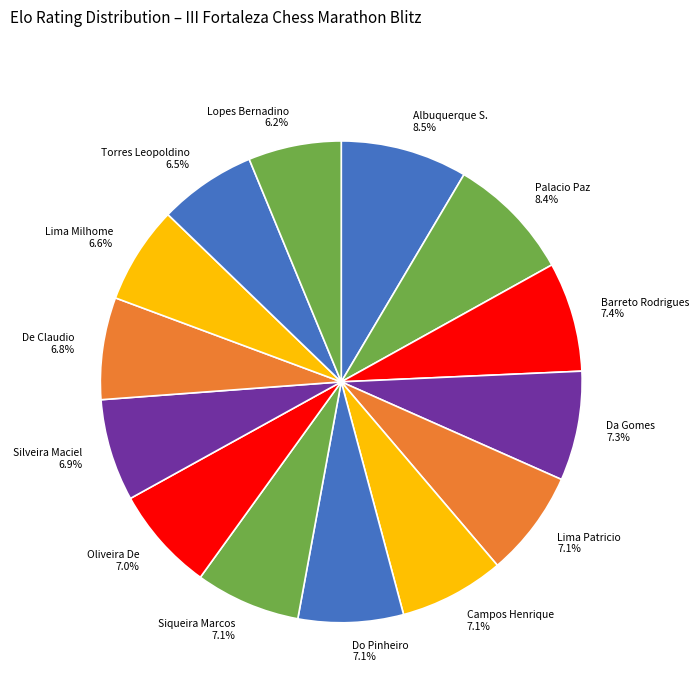

Which has a higher value, Siqueira Marcos or Palacio Paz?

Palacio Paz